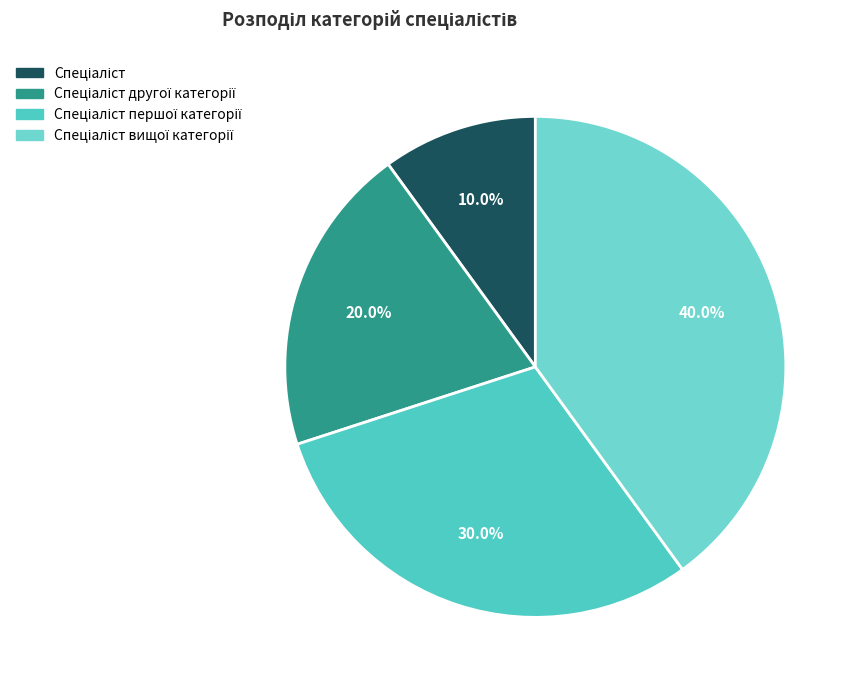

Rank the categories by value from highest to lowest.

Спеціаліст вищої категорії, Спеціаліст першої категорії, Спеціаліст другої категорії, Спеціаліст